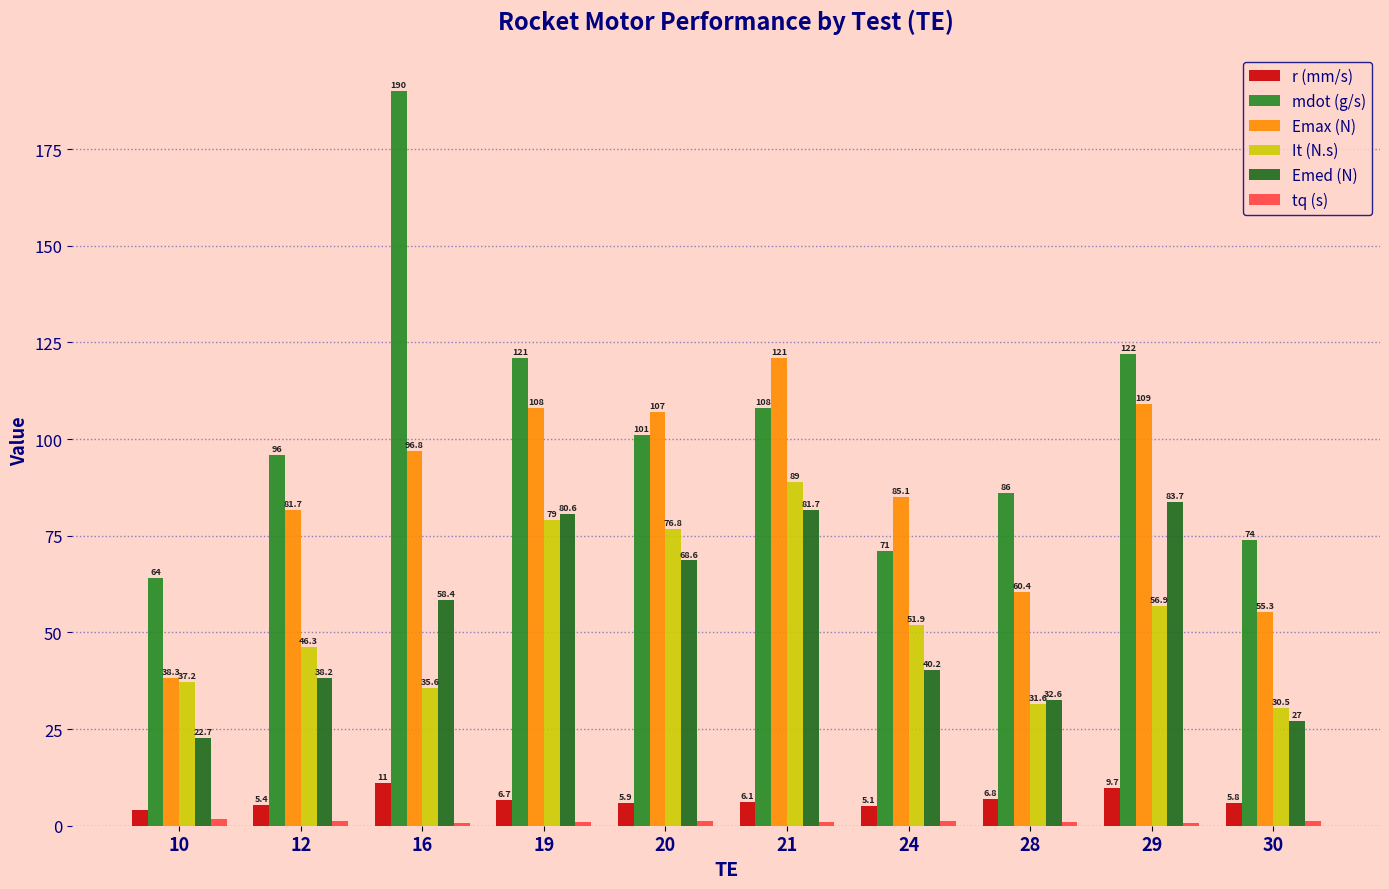

Rank the series by their maximum value, from lowest to highest.

tq (s), r (mm/s), Emed (N), It (N.s), Emax (N), mdot (g/s)